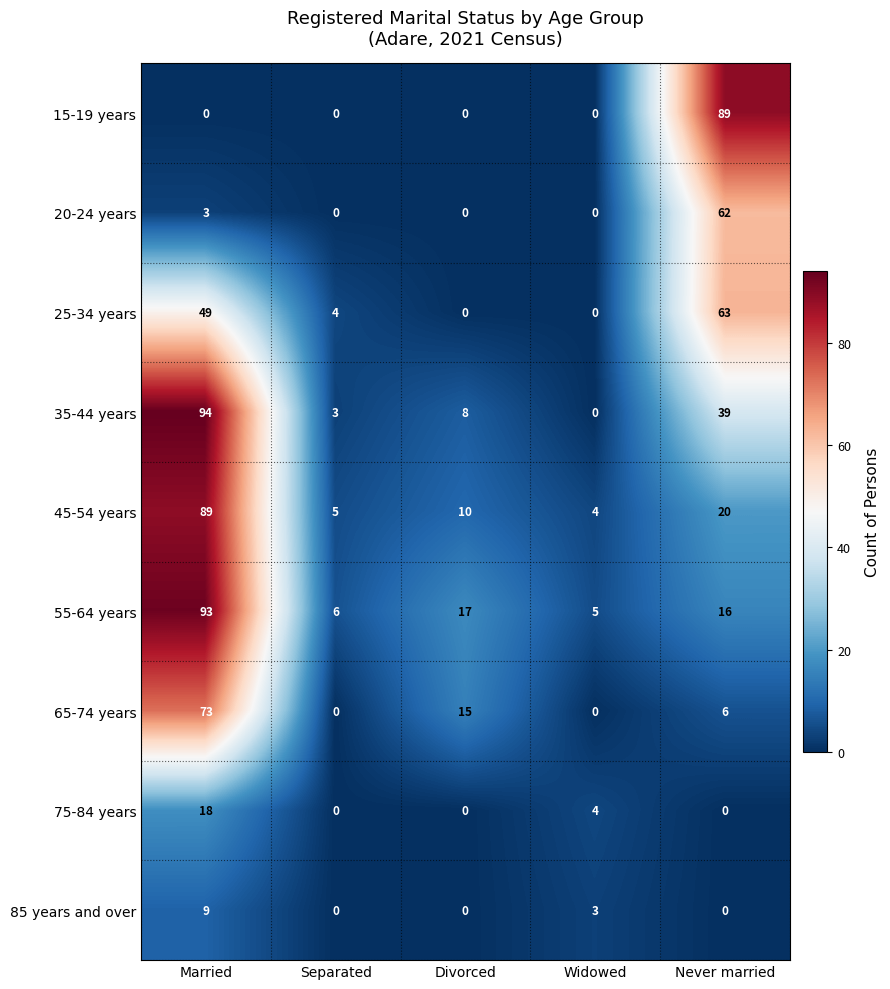

How many values in 65-74 years are above zero?

3